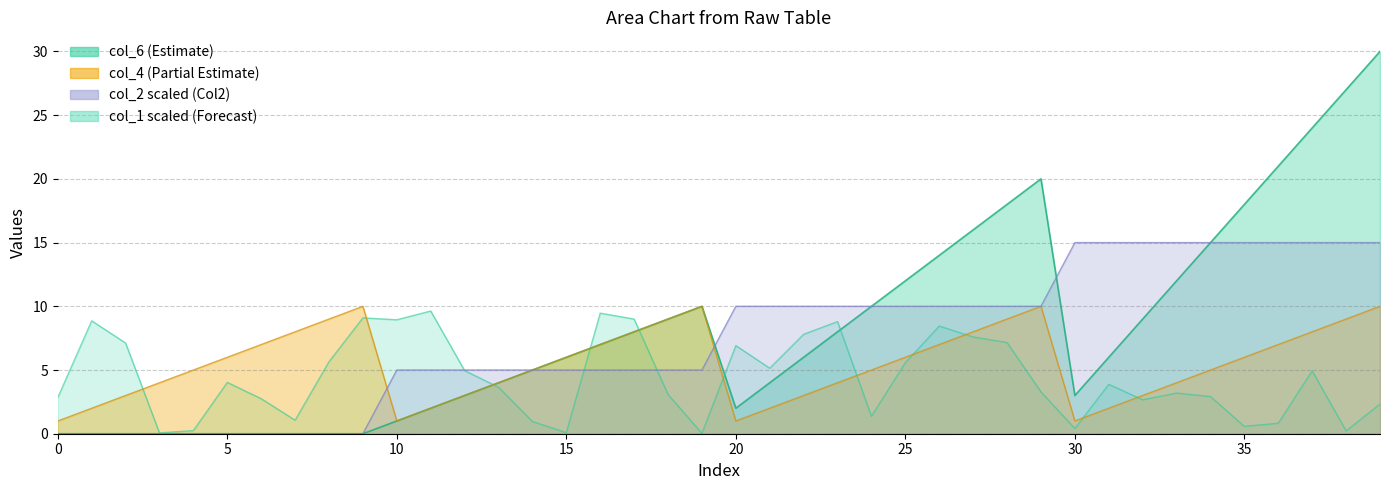

Is the value of col_2 at 19 greater than the value of col_1 at 14?

Yes